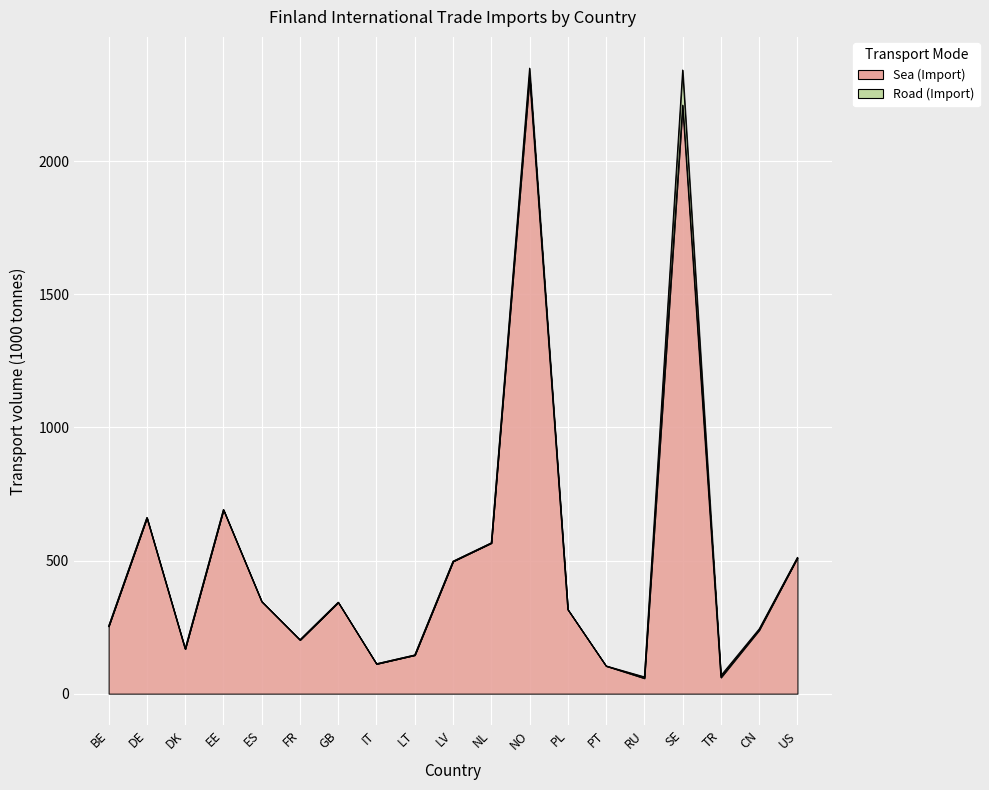

The value at ES is 617. True or false?

False